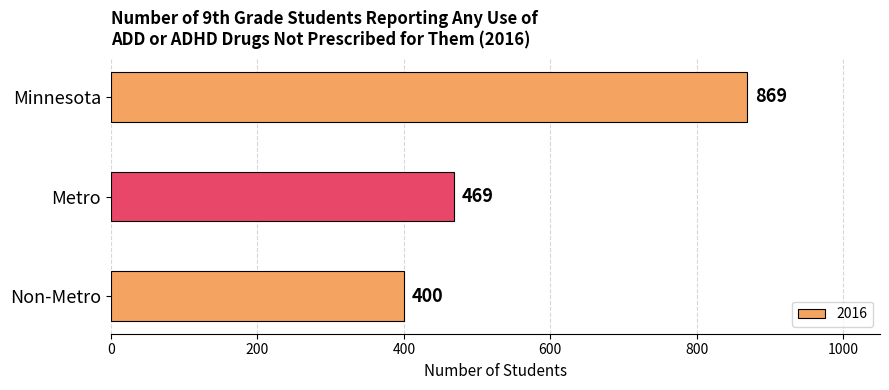

What is the sum of the values at Non-Metro and Metro?

869